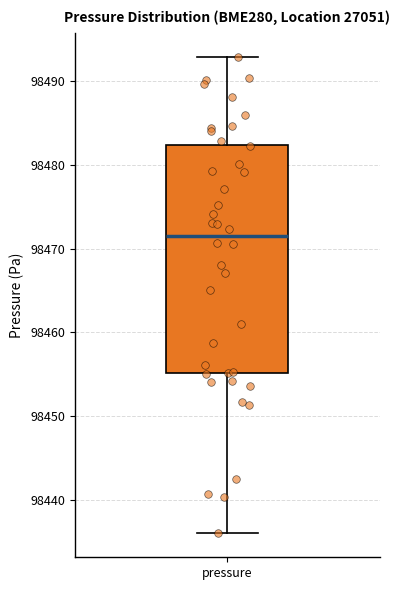

Where does the median line of the box for pressure sit on the y-axis? The values are not printed on the chart, so give them approximately, as read against the axis.

98472